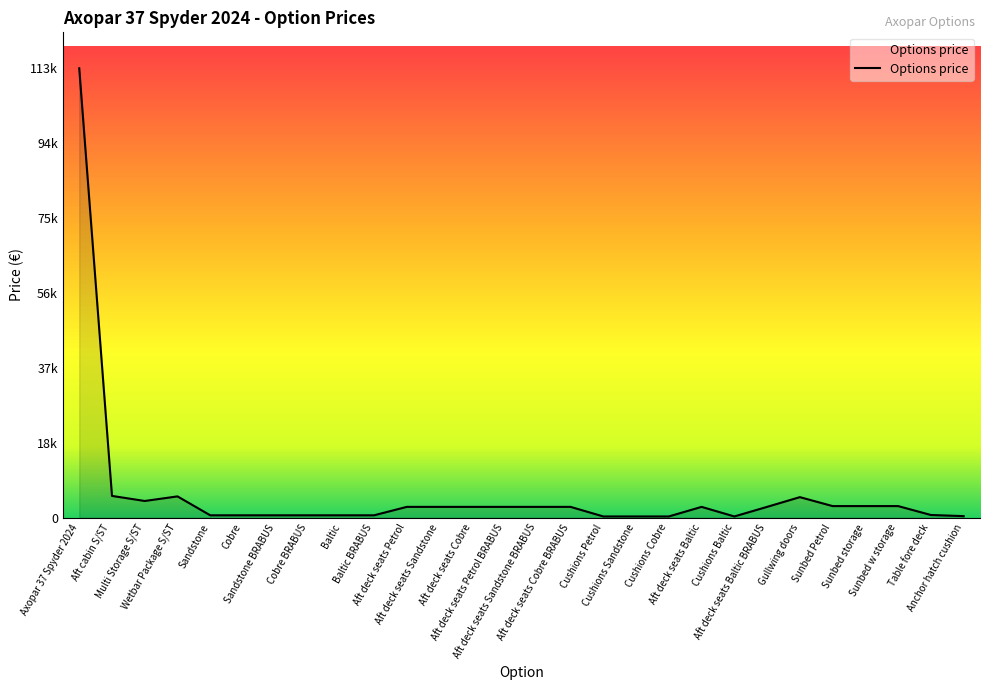

How many interior local valleys (lower than both neighbors) does the data have?

2